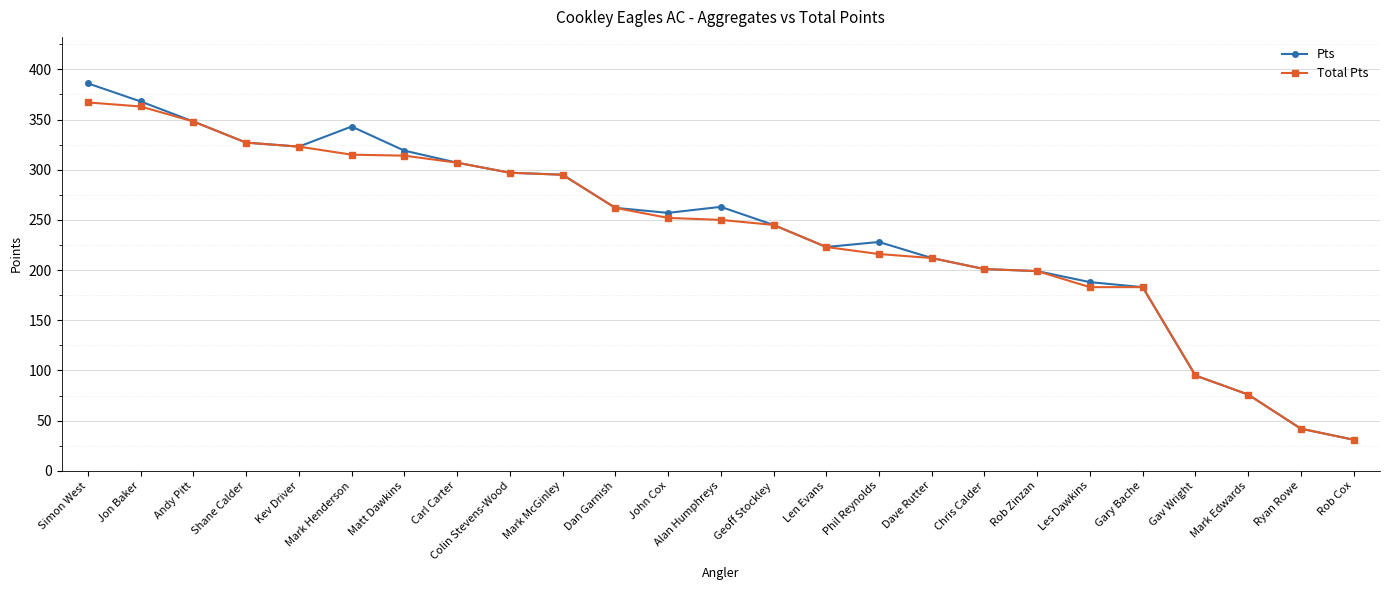

How many values in the Pts series are below 257?

12